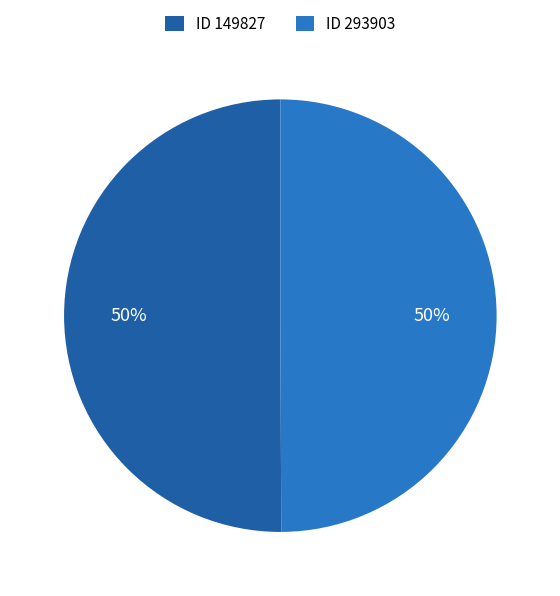

To the nearest percent, what is the average slice percentage?

50%